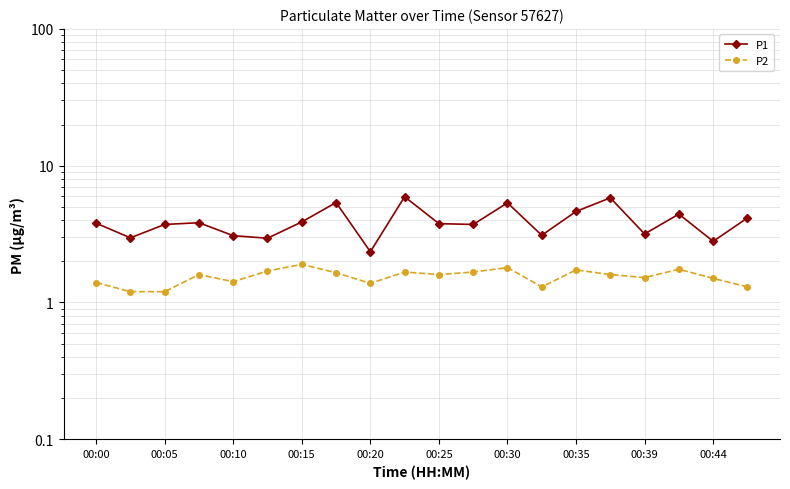

What is the value of the P2 point at the 6th from the left?

1.7